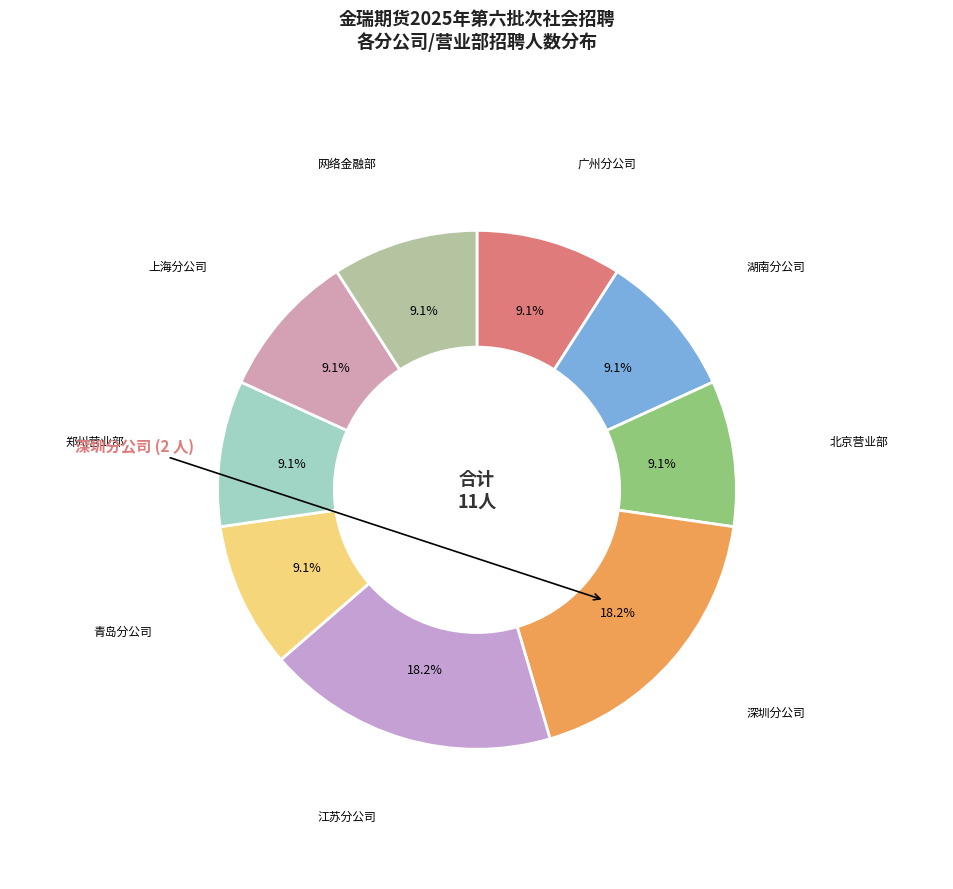

To the nearest percent, what is the average slice percentage?

11%